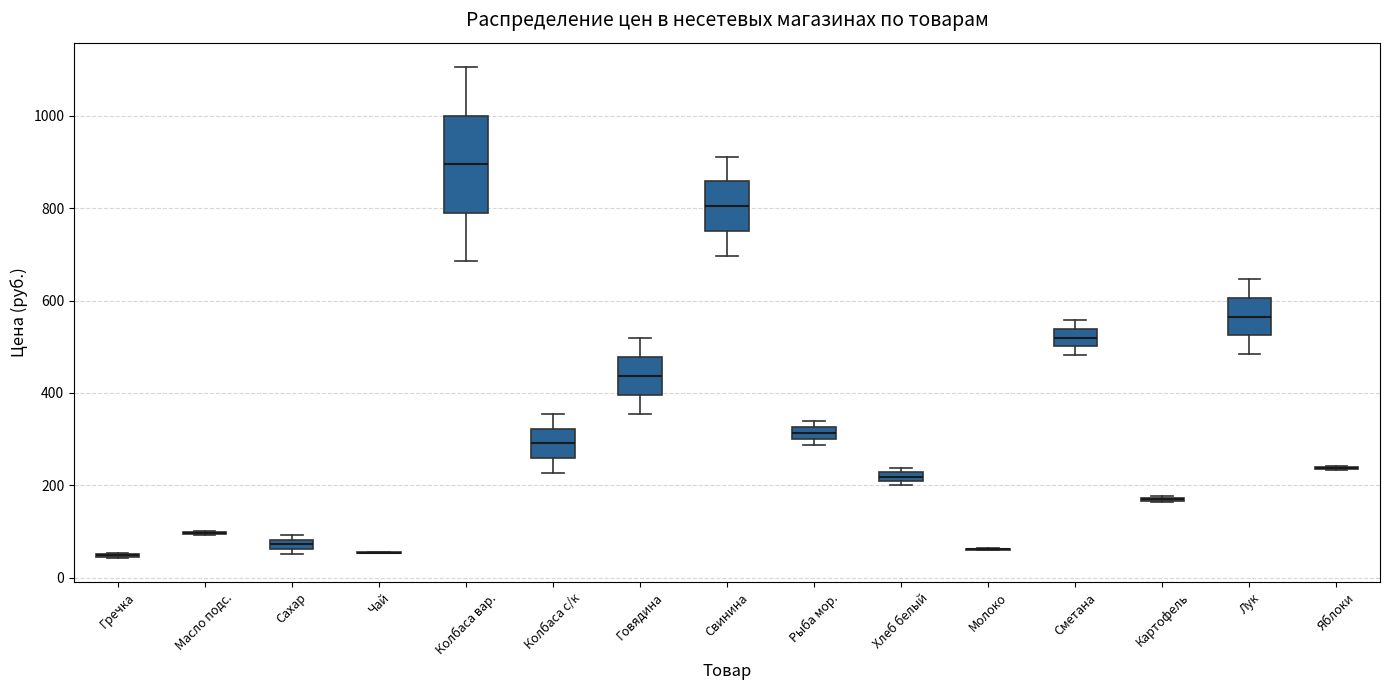

Which box is the tallest, from its lower edge to its upper edge?

Колбаса вар.